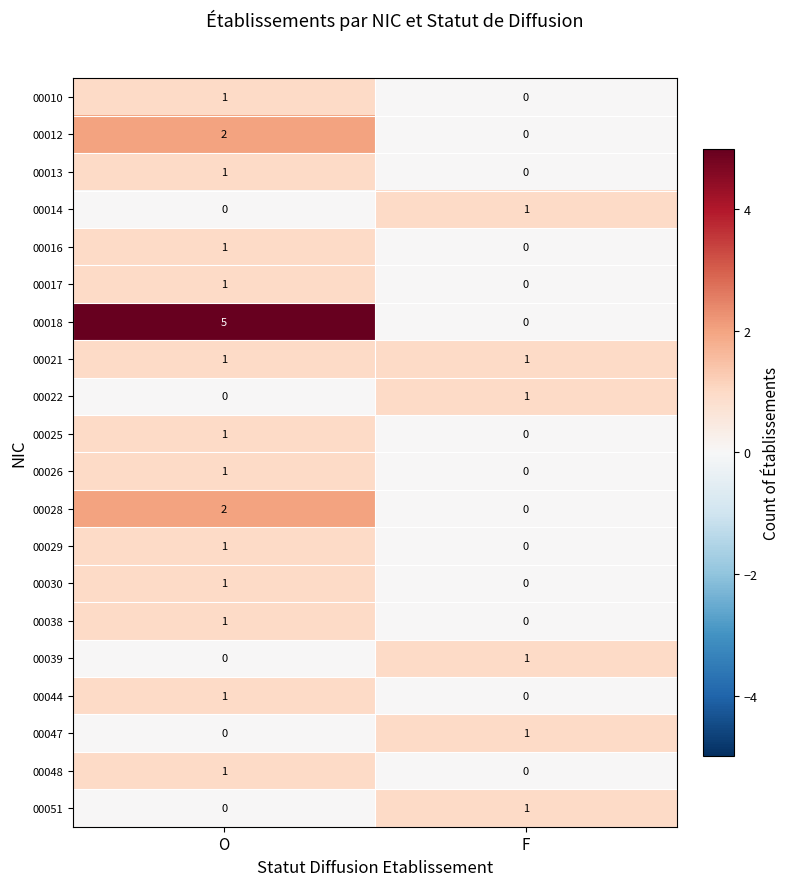

Is the value of 00013 at F greater than the value of 00047 at F?

No